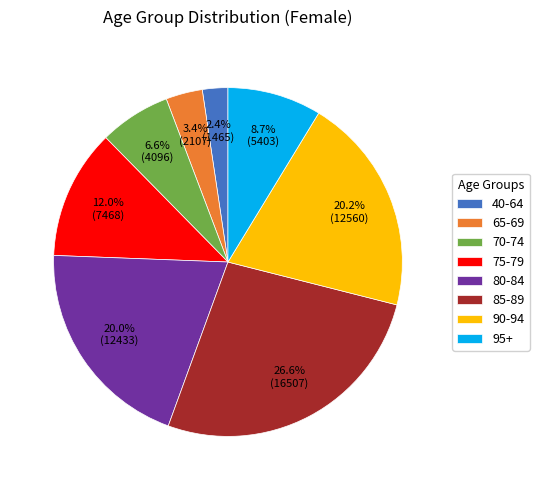

How many segments does this pie chart have?

8